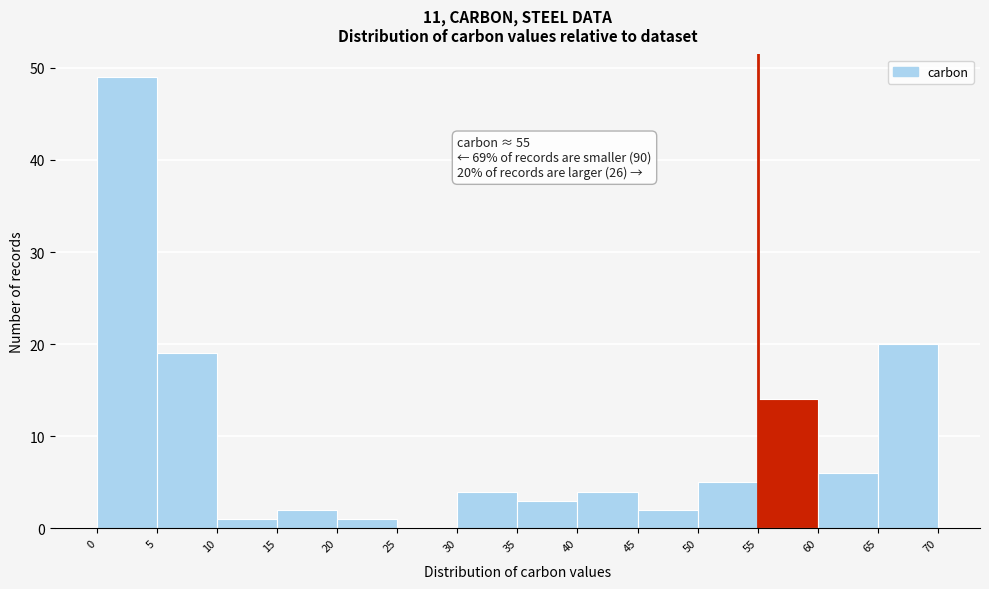

Over which range of the x-axis is the bar tallest?

0 to 5